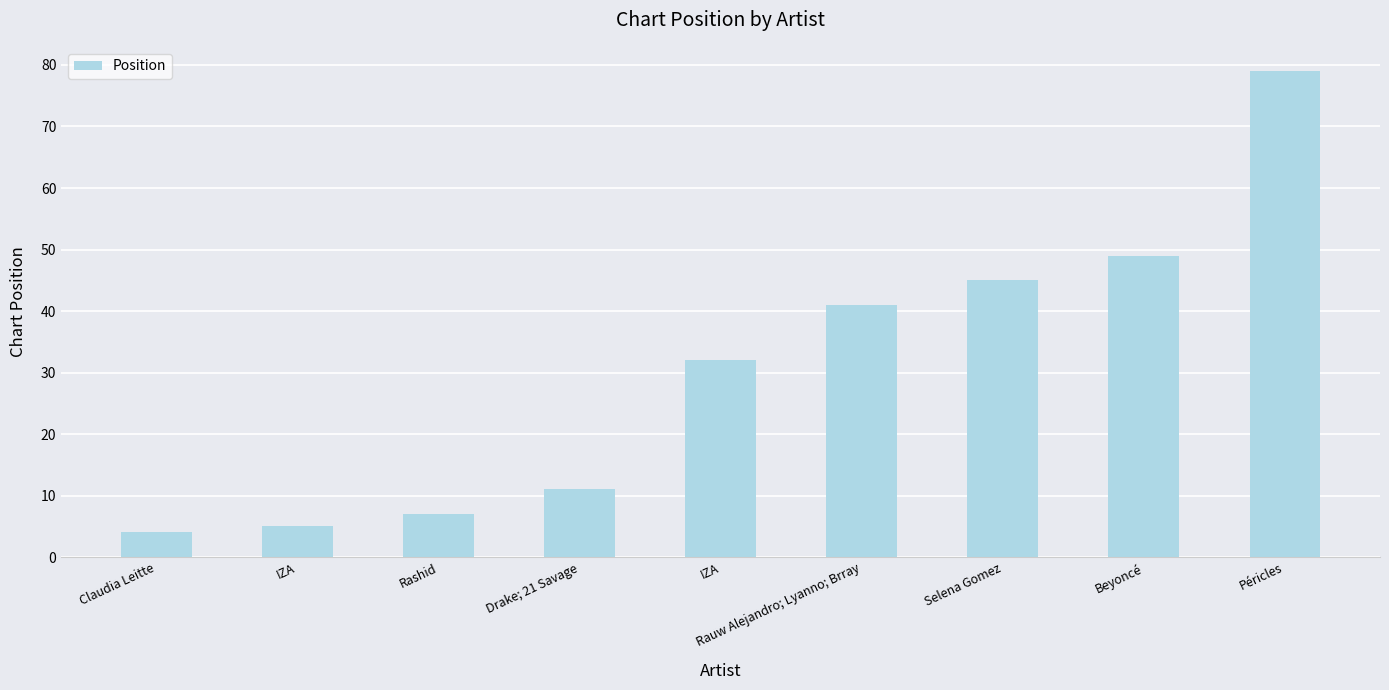

Count the number of categories in the chart.

9